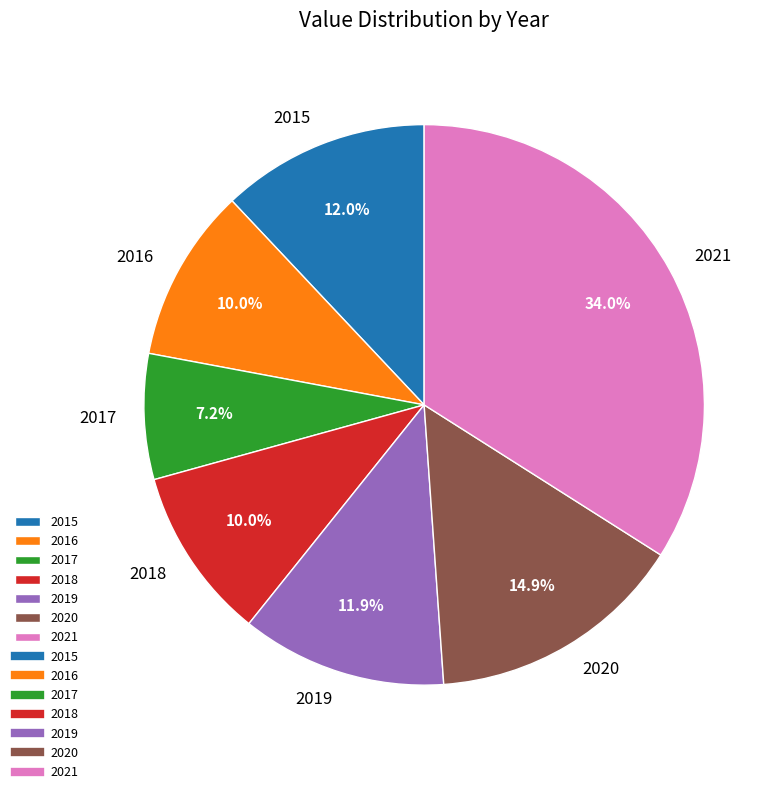

Is there any slice that represents more than half of the pie?

No